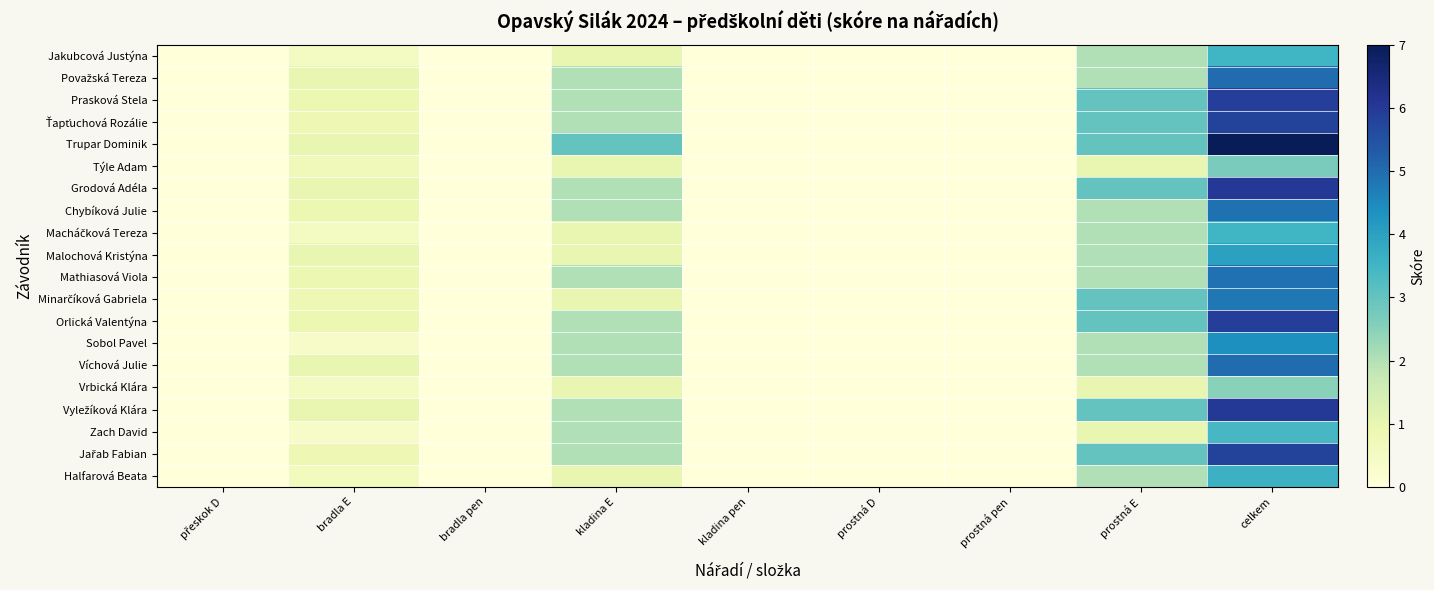

What is the spread (max minus min) of values at kladina E?

2.0